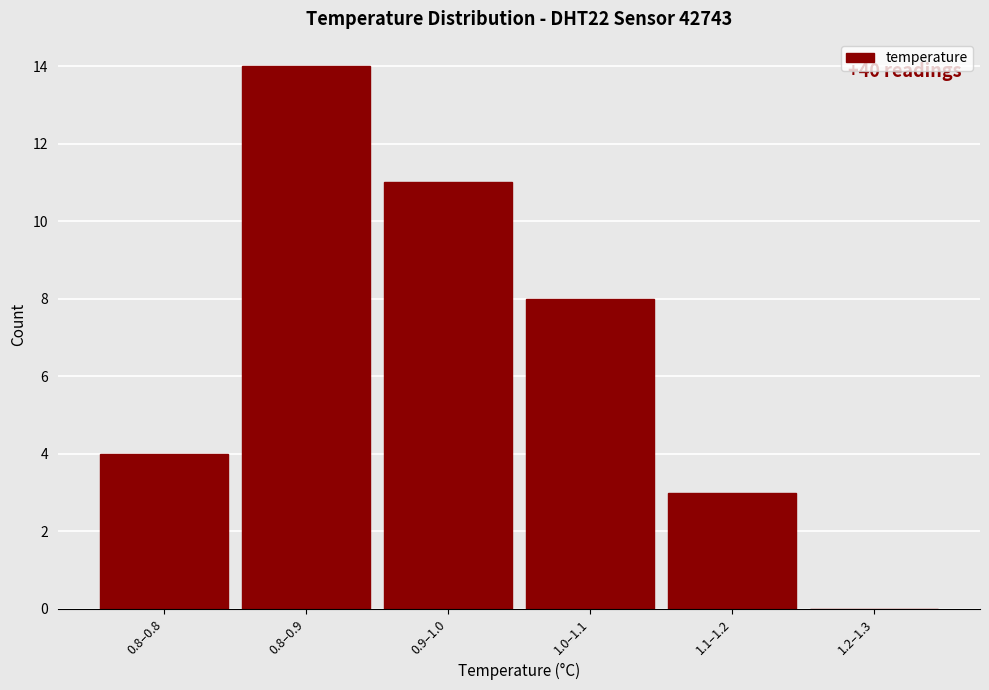

Reading left to right, extract all data points from this chart.

0.8–0.8=4	0.8–0.9=14	0.9–1.0=11	1.0–1.1=8	1.1–1.2=3	1.2–1.3=0